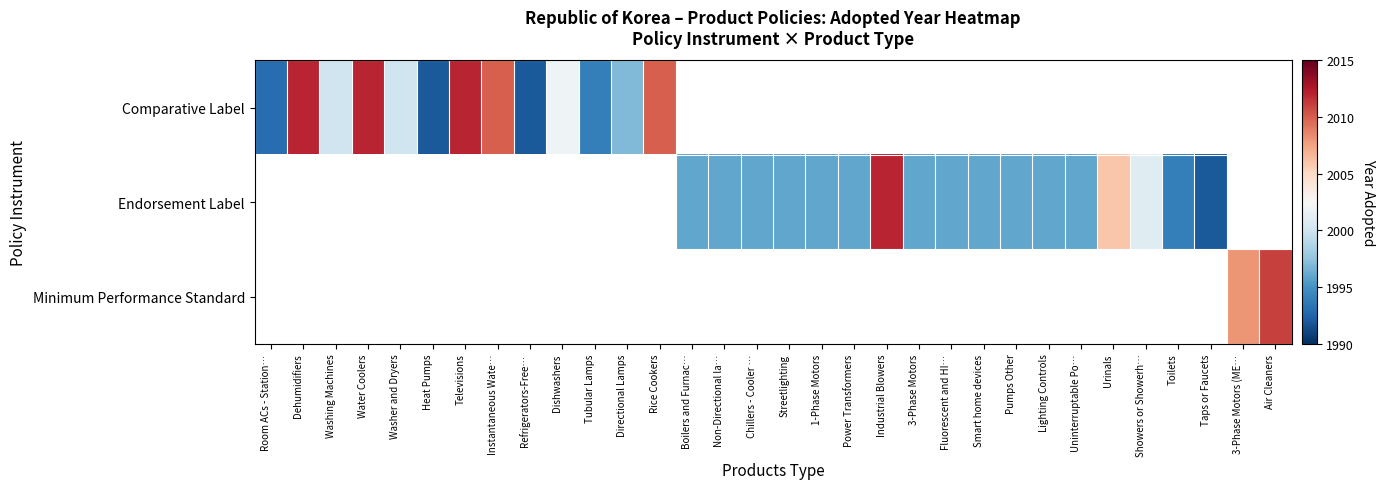

How many distinct data groups are displayed?

3